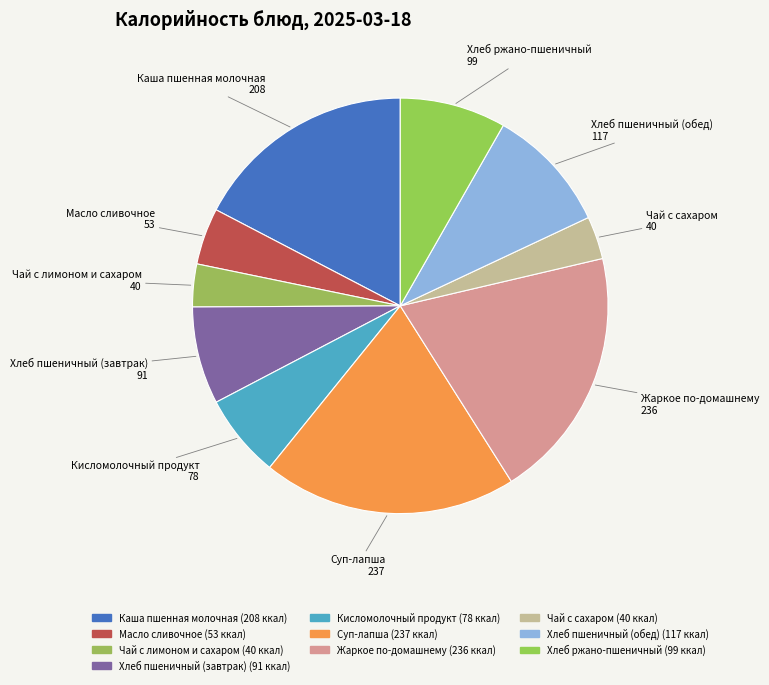

To the nearest percent, what percentage of the pie is Кисломолочный продукт?

7%